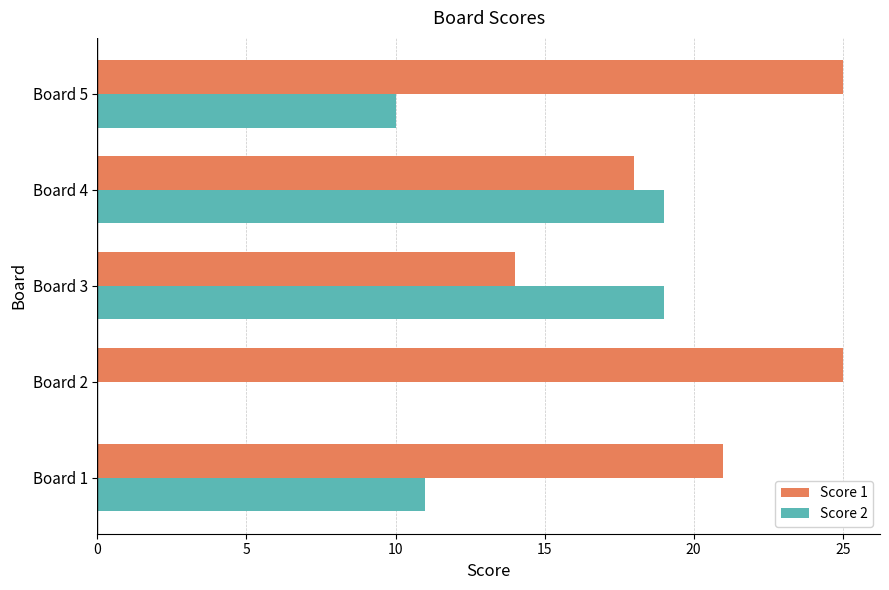

Which series has the largest total across all categories?

Score 1